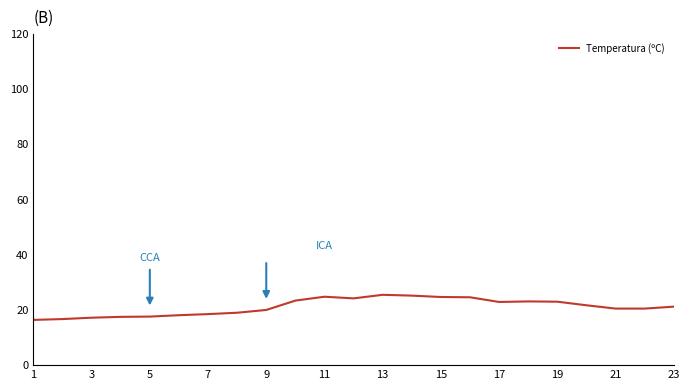

How many lines are shown in the chart?

1